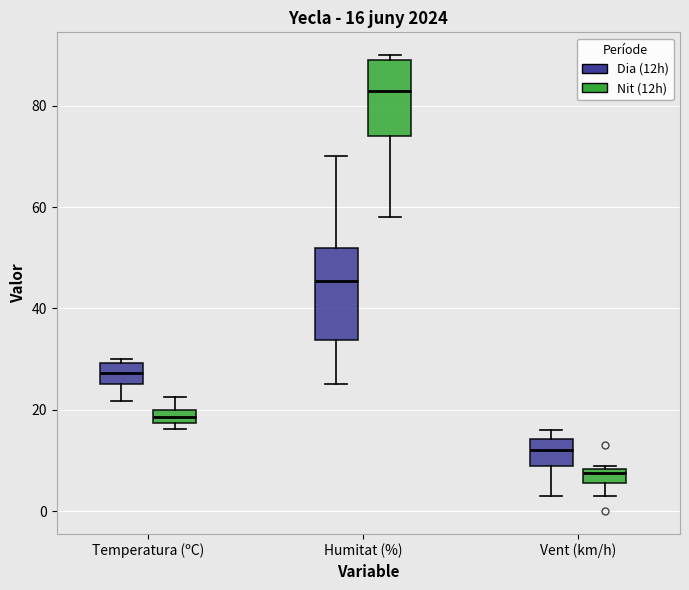

Comparing the boxes themselves (not the whiskers), which one is the tallest?

Humitat (%) (Dia (12h))